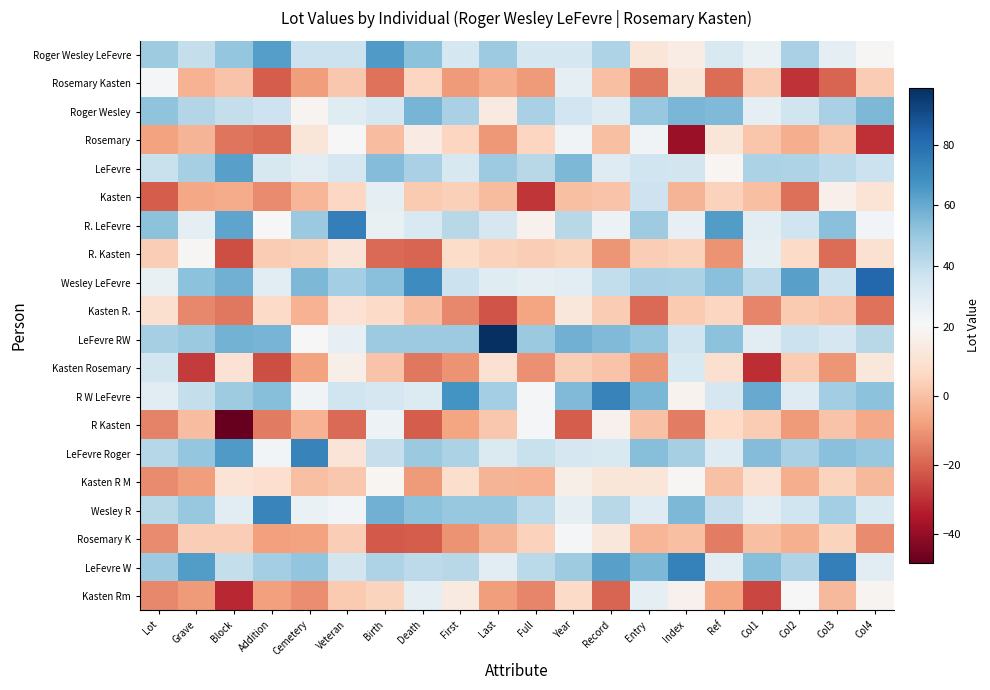

Reading left to right, what are all the values shown in this chart?

Roger Wesley LeFevre: Lot=48.5	Grave=38.9	Block=50.7	Addition=63.8	Cemetery=37.5	Veteran=37.5	Birth=64.7	Death=52.5	First=34.0	Last=49.1	Full=34.0	Year=34.0	Record=44.6	Entry=12.3	Index=15.1	Ref=32.6	Col1=25.8	Col2=45.7	Col3=27.4	Col4=19.8
Rosemary Kasten: Lot=22.0	Grave=-3.4	Block=1.0	Addition=-21.4	Cemetery=-8.2	Veteran=1.7	Birth=-17.3	Death=5.6	First=-9.0	Last=-4.4	Full=-9.0	Year=27.8	Record=-0.2	Entry=-15.9	Index=12.3	Ref=-18.3	Col1=3.1	Col2=-29.4	Col3=-19.9	Col4=3.0
Roger Wesley: Lot=52.1	Grave=43.6	Block=39.3	Addition=36.5	Cemetery=18.8	Veteran=30.2	Birth=34.1	Death=56.9	First=46.2	Last=14.6	Full=45.9	Year=35.2	Record=30.8	Entry=50.2	Index=56.5	Ref=55.0	Col1=28.4	Col2=36.4	Col3=46.0	Col4=55.6
Rosemary: Lot=-7.2	Grave=-2.8	Block=-16.6	Addition=-17.9	Cemetery=12.2	Veteran=20.3	Birth=-1.1	Death=15.1	First=5.4	Last=-9.7	Full=5.4	Year=23.1	Record=-0.5	Entry=23.5	Index=-39.3	Ref=12.3	Col1=1.3	Col2=-4.5	Col3=1.4	Col4=-29.8
LeFevre: Lot=37.7	Grave=46.4	Block=63.2	Addition=33.2	Cemetery=28.9	Veteran=33.5	Birth=54.7	Death=45.9	First=33.1	Last=48.7	Full=42.5	Year=55.5	Record=30.5	Entry=36.1	Index=35.1	Ref=19.0	Col1=45.4	Col2=44.9	Col3=41.1	Col4=37.5
Kasten: Lot=-21.2	Grave=-6.3	Block=-5.1	Addition=-12.0	Cemetery=-2.4	Veteran=6.1	Birth=28.3	Death=2.6	First=3.9	Last=-1.1	Full=-28.8	Year=-0.4	Record=0.9	Entry=36.9	Index=-2.9	Ref=4.5	Col1=-0.5	Col2=-17.5	Col3=17.1	Col4=11.3
R. LeFevre: Lot=52.9	Grave=27.4	Block=62.0	Addition=20.0	Cemetery=49.8	Veteran=73.9	Birth=26.1	Death=32.5	First=42.5	Last=33.4	Full=17.7	Year=42.0	Record=25.1	Entry=48.1	Index=27.2	Ref=64.2	Col1=29.3	Col2=36.2	Col3=53.2	Col4=22.5
R. Kasten: Lot=3.4	Grave=19.6	Block=-24.1	Addition=2.8	Cemetery=3.9	Veteran=11.7	Birth=-18.6	Death=-19.8	First=7.8	Last=4.5	Full=3.8	Year=5.2	Record=-10.2	Entry=3.5	Index=4.4	Ref=-10.7	Col1=28.0	Col2=7.1	Col3=-17.9	Col4=9.8
Wesley LeFevre: Lot=26.4	Grave=52.8	Block=58.4	Addition=28.7	Cemetery=55.5	Veteran=47.2	Birth=53.3	Death=69.5	First=37.3	Last=29.7	Full=27.7	Year=28.8	Record=39.8	Entry=46.1	Index=45.2	Ref=53.4	Col1=41.2	Col2=62.8	Col3=37.0	Col4=81.8
Kasten R.: Lot=9.4	Grave=-12.9	Block=-16.1	Addition=7.2	Cemetery=-3.4	Veteran=10.7	Birth=7.1	Death=-1.1	First=-12.7	Last=-22.7	Full=-6.7	Year=12.8	Record=3.2	Entry=-18.7	Index=2.6	Ref=5.8	Col1=-13.3	Col2=2.3	Col3=0.9	Col4=-17.1
LeFevre RW: Lot=46.4	Grave=49.4	Block=57.2	Addition=56.8	Cemetery=20.3	Veteran=26.9	Birth=48.7	Death=48.7	First=48.7	Last=98.8	Full=49.6	Year=58.0	Record=55.3	Entry=50.8	Index=36.3	Ref=52.4	Col1=29.4	Col2=37.4	Col3=33.7	Col4=42.2
Kasten Rosemary: Lot=34.7	Grave=-28.0	Block=10.3	Addition=-24.2	Cemetery=-7.1	Veteran=16.3	Birth=1.0	Death=-16.2	First=-10.7	Last=10.2	Full=-11.0	Year=3.2	Record=0.7	Entry=-9.8	Index=32.2	Ref=9.5	Col1=-30.4	Col2=2.8	Col3=-9.9	Col4=12.8
R W LeFevre: Lot=29.1	Grave=39.3	Block=48.6	Addition=54.0	Cemetery=23.0	Veteran=36.0	Birth=33.9	Death=31.2	First=67.5	Last=47.1	Full=22.1	Year=54.8	Record=72.8	Entry=56.5	Index=18.2	Ref=33.7	Col1=60.0	Col2=30.4	Col3=47.7	Col4=52.6
R Kasten: Lot=-13.9	Grave=-0.9	Block=-48.6	Addition=-15.4	Cemetery=-3.8	Veteran=-18.7	Birth=24.5	Death=-21.5	First=-6.6	Last=2.0	Full=21.6	Year=-21.5	Record=17.4	Entry=0.2	Index=-14.7	Ref=6.9	Col1=3.0	Col2=-9.0	Col3=1.0	Col4=-5.8
LeFevre Roger: Lot=42.7	Grave=50.9	Block=64.8	Addition=22.4	Cemetery=73.0	Veteran=11.7	Birth=38.7	Death=49.8	First=45.2	Last=31.7	Full=37.9	Year=33.6	Record=32.2	Entry=53.7	Index=46.4	Ref=30.6	Col1=54.5	Col2=45.6	Col3=53.2	Col4=50.4
Kasten R M: Lot=-12.4	Grave=-8.4	Block=11.2	Addition=9.2	Cemetery=-0.3	Veteran=1.8	Birth=19.2	Death=-8.9	First=8.2	Last=-3.0	Full=-3.3	Year=16.5	Record=12.4	Entry=12.2	Index=19.6	Ref=0.3	Col1=10.2	Col2=-4.7	Col3=4.9	Col4=-2.0
Wesley R: Lot=42.5	Grave=49.9	Block=28.7	Addition=72.4	Cemetery=25.9	Veteran=22.8	Birth=58.4	Death=52.9	First=50.4	Last=50.4	Full=40.8	Year=27.5	Record=42.1	Entry=30.8	Index=55.6	Ref=38.8	Col1=28.6	Col2=36.2	Col3=47.2	Col4=32.5
Rosemary K: Lot=-12.3	Grave=3.7	Block=3.7	Addition=-7.6	Cemetery=-7.1	Veteran=3.5	Birth=-21.7	Death=-21.1	First=-10.8	Last=-3.2	Full=4.7	Year=22.1	Record=12.9	Entry=-2.4	Index=-0.3	Ref=-15.0	Col1=-0.3	Col2=-4.3	Col3=4.8	Col4=-12.4
LeFevre W: Lot=48.8	Grave=64.0	Block=39.4	Addition=47.0	Cemetery=51.4	Veteran=35.0	Birth=44.4	Death=41.2	First=42.5	Last=29.4	Full=41.4	Year=48.5	Record=62.8	Entry=55.4	Index=73.3	Ref=29.5	Col1=54.1	Col2=43.8	Col3=73.8	Col4=28.9
Kasten Rm: Lot=-12.6	Grave=-9.0	Block=-31.9	Addition=-7.9	Cemetery=-11.4	Veteran=2.3	Birth=5.1	Death=28.1	First=14.3	Last=-8.7	Full=-13.5	Year=7.4	Record=-19.8	Entry=27.5	Index=17.7	Ref=-7.0	Col1=-25.7	Col2=20.3	Col3=-1.7	Col4=18.6